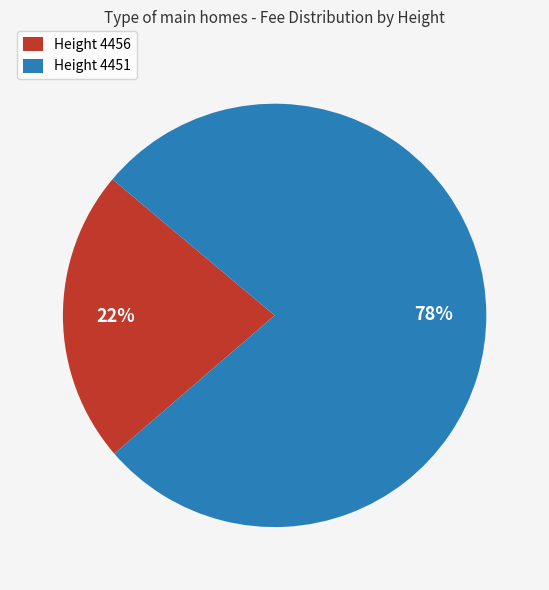

Rank the categories by value from highest to lowest.

Height 4451, Height 4456